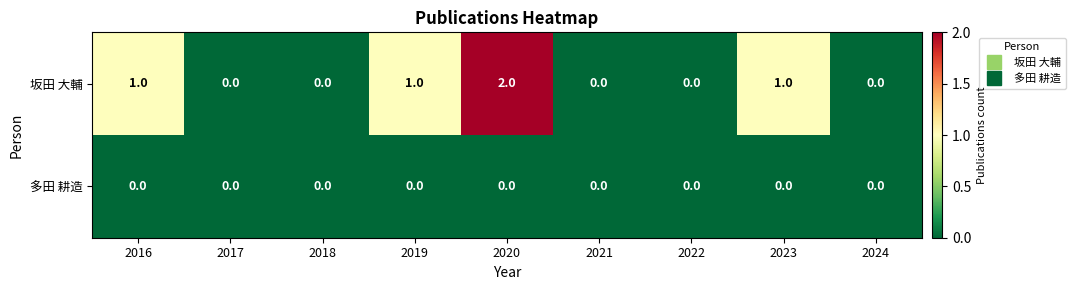

Reading left to right, list all the values displayed in this chart.

坂田 大輔: 2016=1	2017=0	2018=0	2019=1	2020=2	2021=0	2022=0	2023=1	2024=0
多田 耕造: 2016=0	2017=0	2018=0	2019=0	2020=0	2021=0	2022=0	2023=0	2024=0